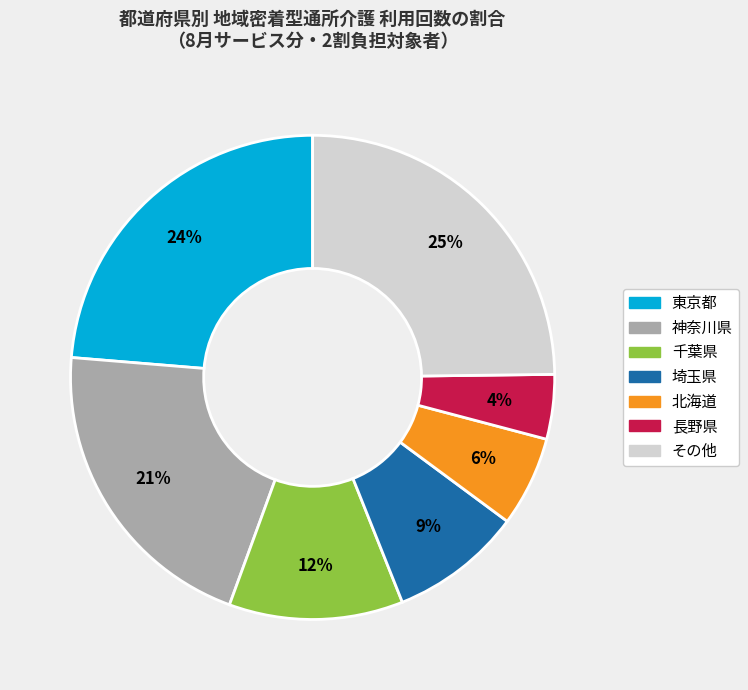

Is there a majority slice in this chart?

No